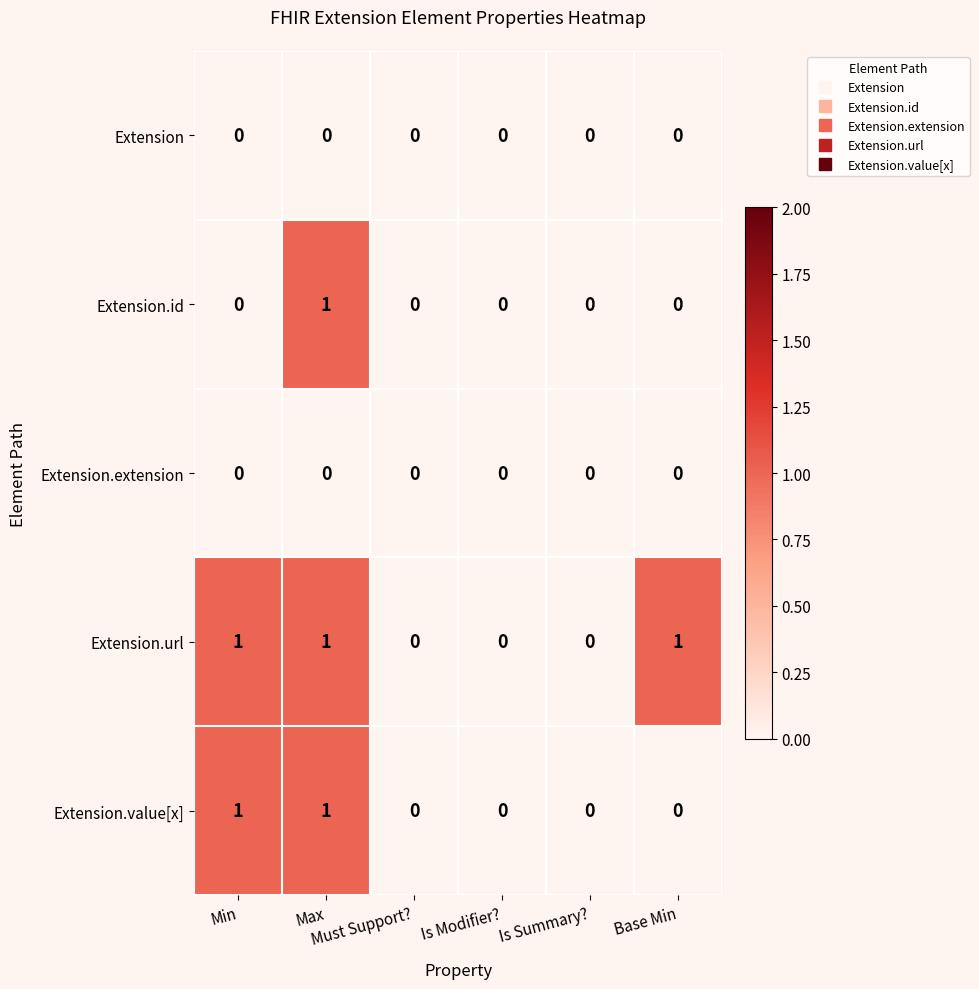

Which series has the largest total across all categories?

Extension.url